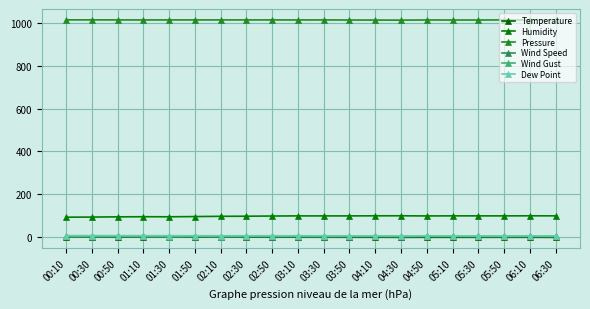

How many values in the Wind Gust series are below 2?

6